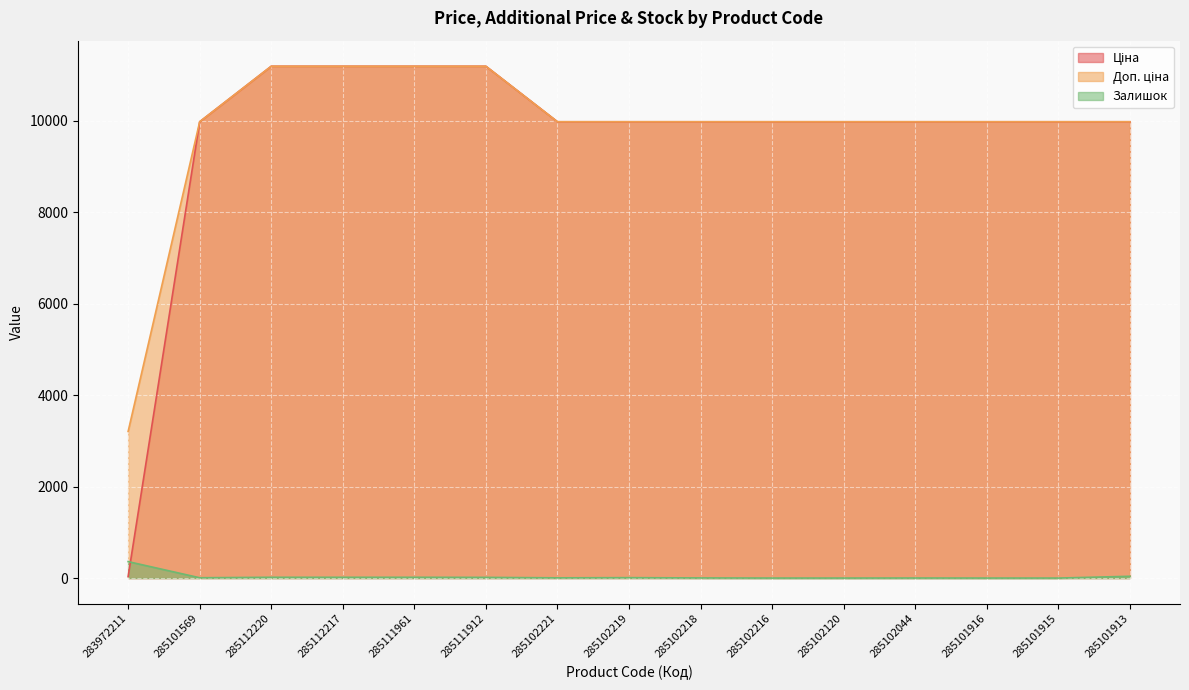

True or false: Доп. ціна and Ціна intersect in this chart.

False